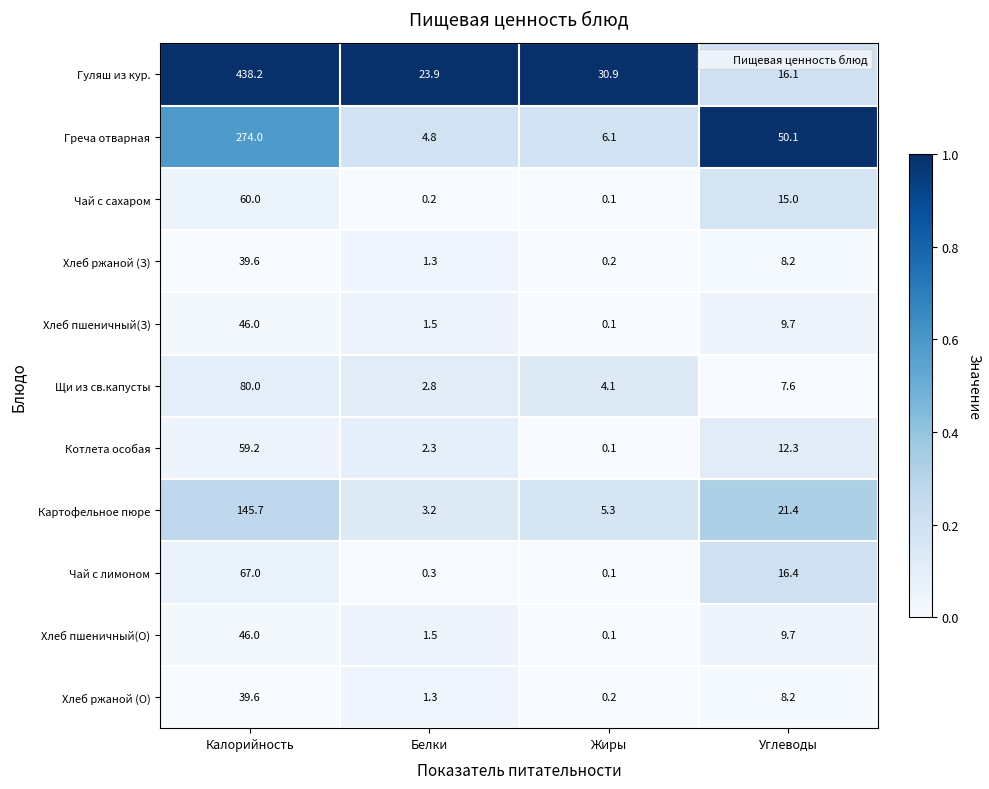

How many categories are shown in the chart?

4